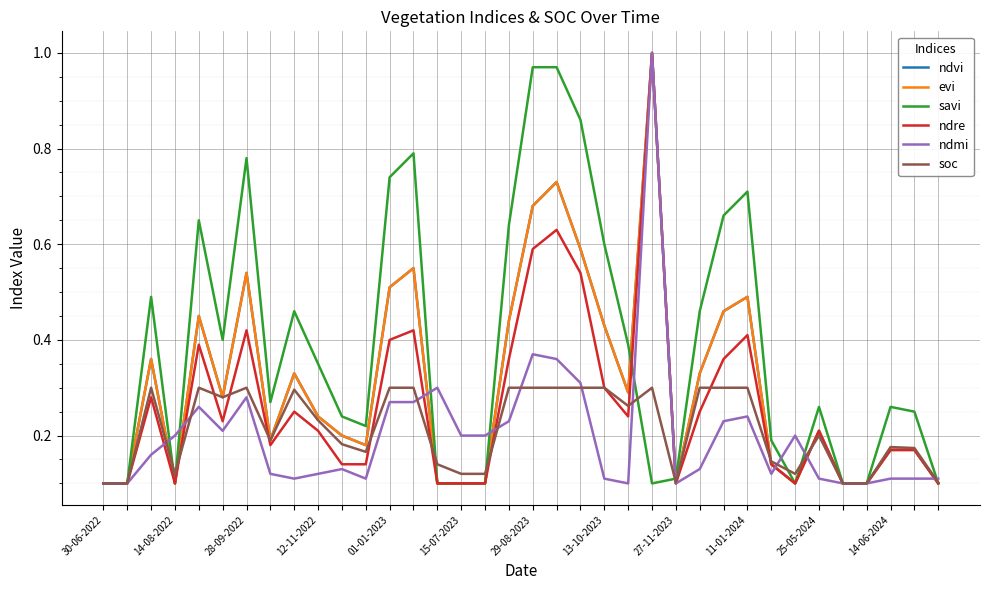

Does the chart display data point markers on the line(s)?

No